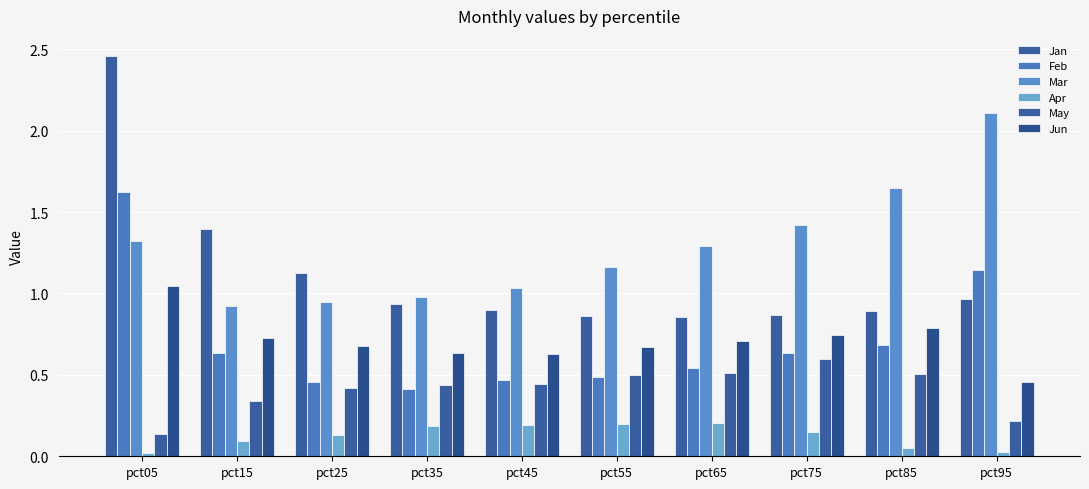

How many bars are there in total?

60